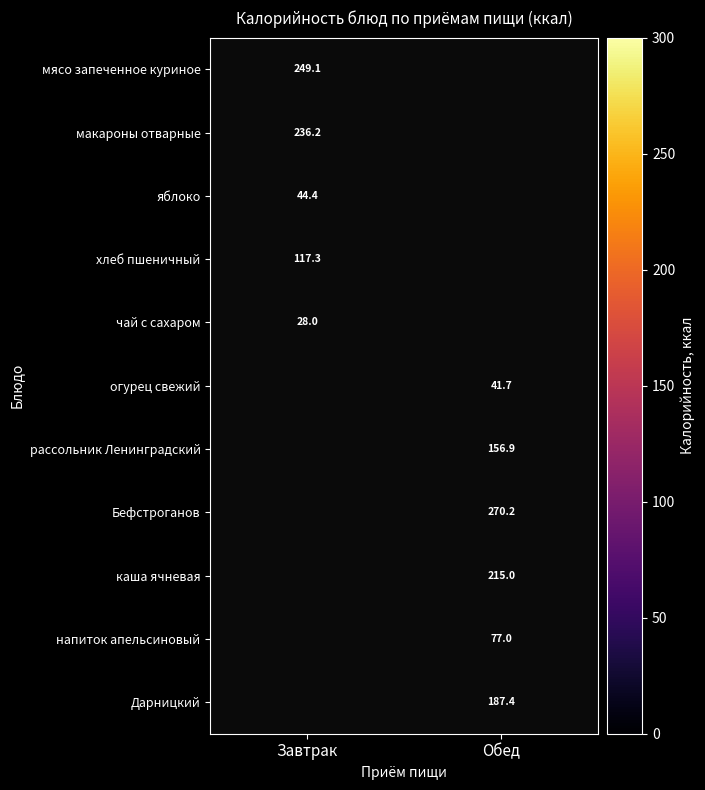

Is it true that Дарницкий equals 97.4 at Обед?

False